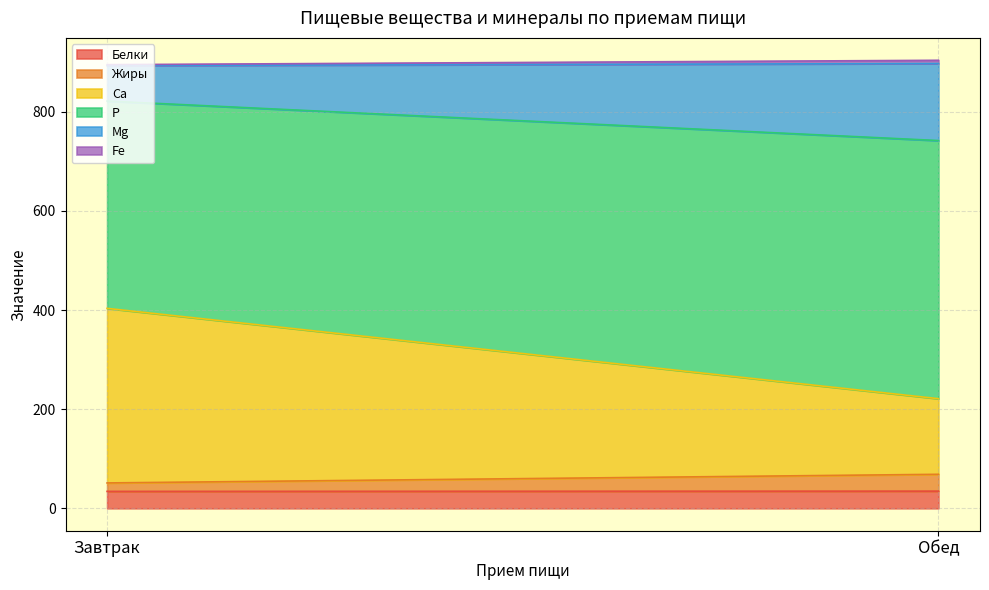

The value of Ca at Завтрак is 605.9. True or false?

False